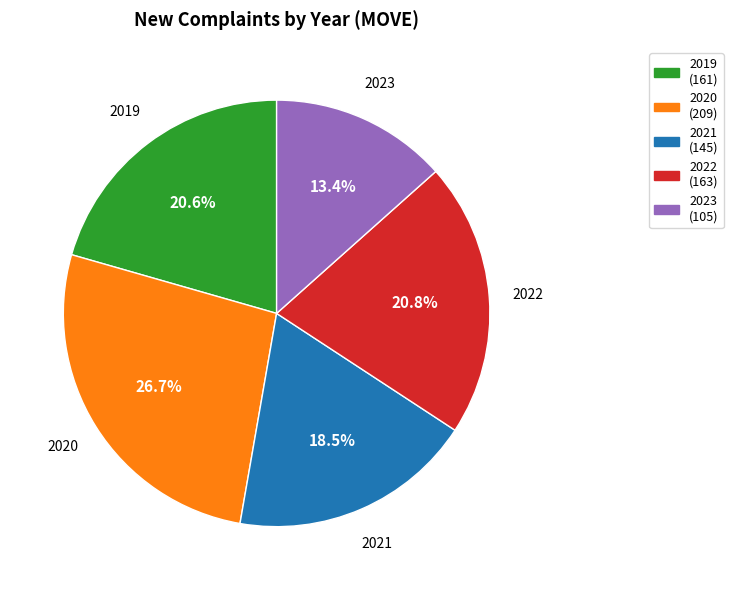

Is it true that 2020 is 27% of the pie?

True